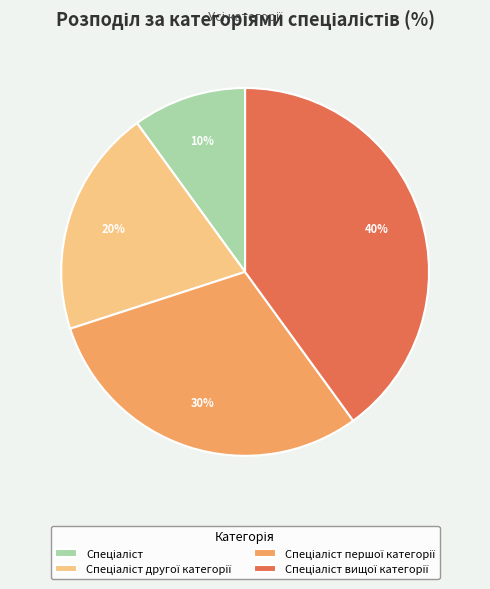

Is there a majority slice in this chart?

No